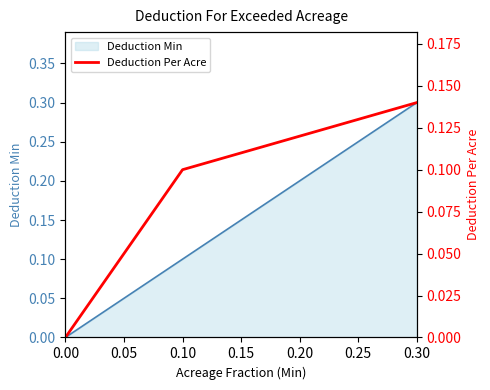

Is it true that Deduction Min equals 0.2 at 0.20?

True